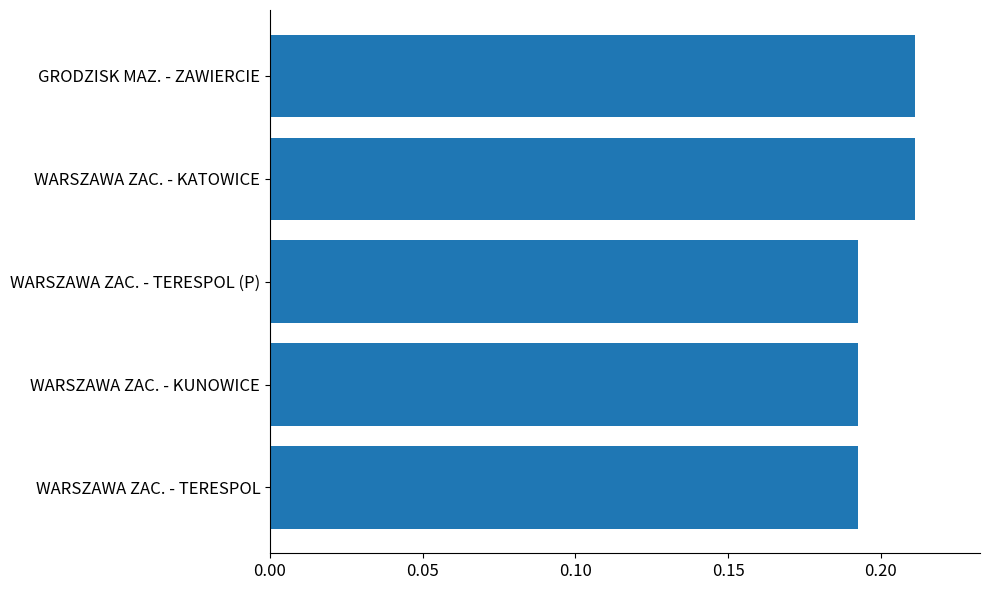

The chart shows a value of 0.1 at WARSZAWA ZAC. - KUNOWICE. True or false?

False